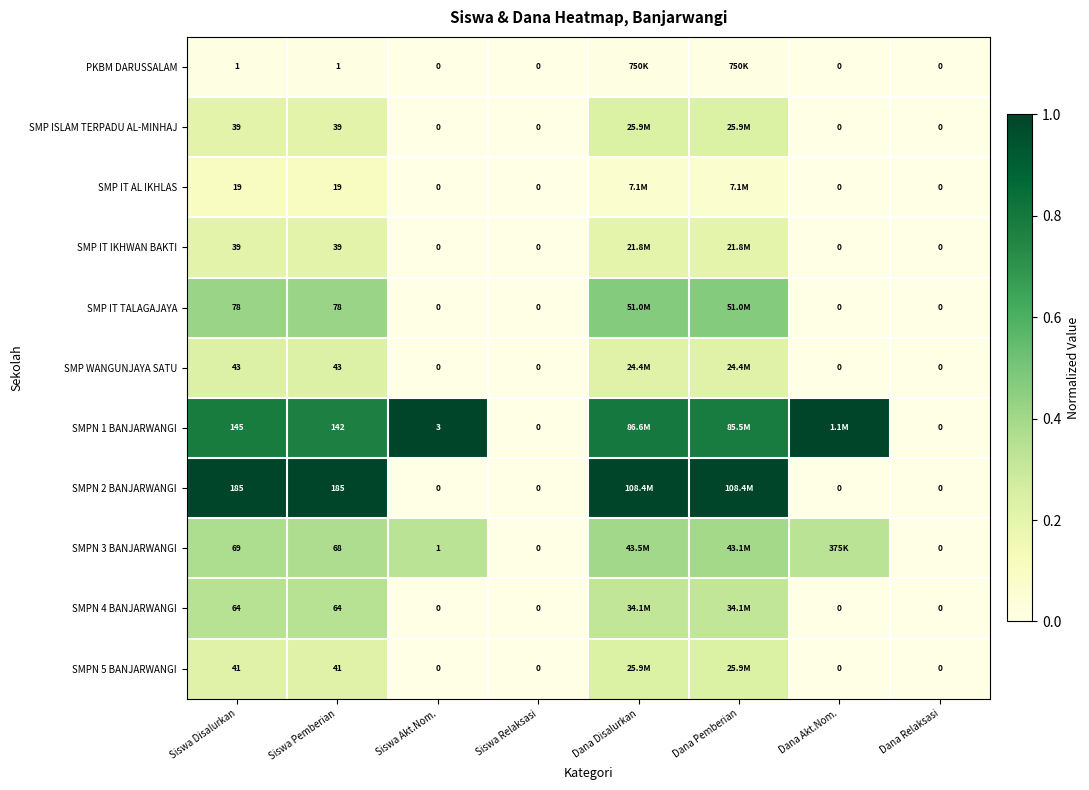

Is the value of SMPN 1 BANJARWANGI at Siswa Relaksasi greater than the value of SMPN 3 BANJARWANGI at Siswa Pemberian?

No